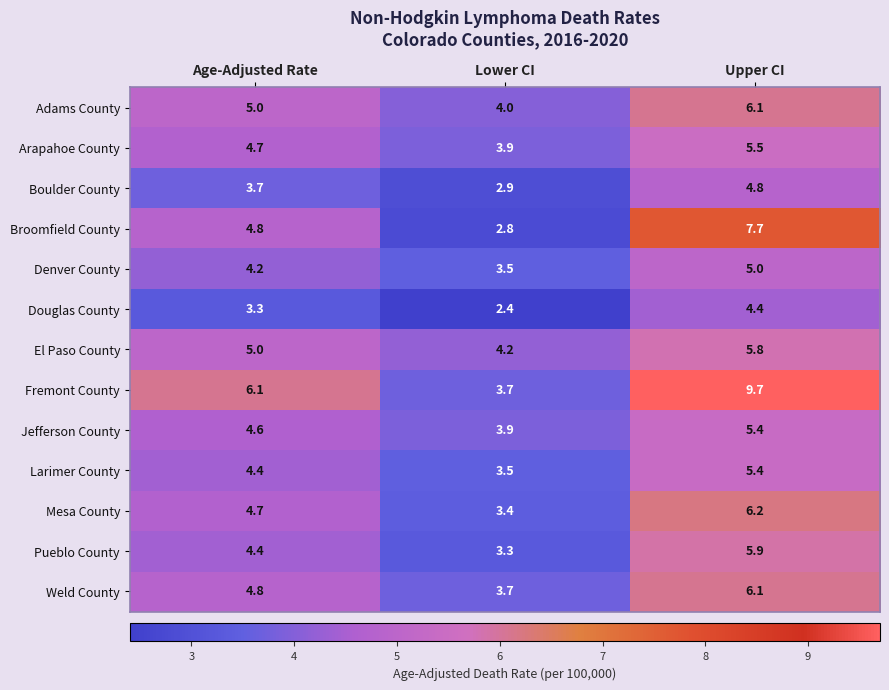

Is it true that Adams County equals 6.1 at Upper CI?

True